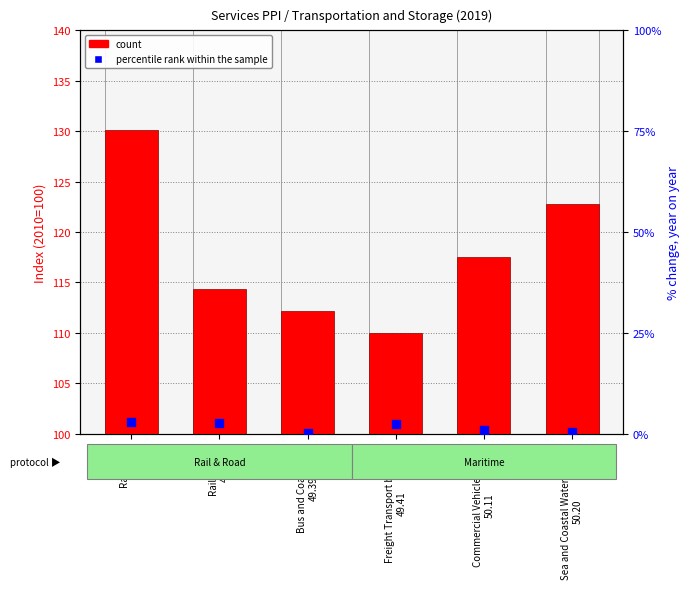

What is the total value across all series at Rail Fares
49.11?

133.0